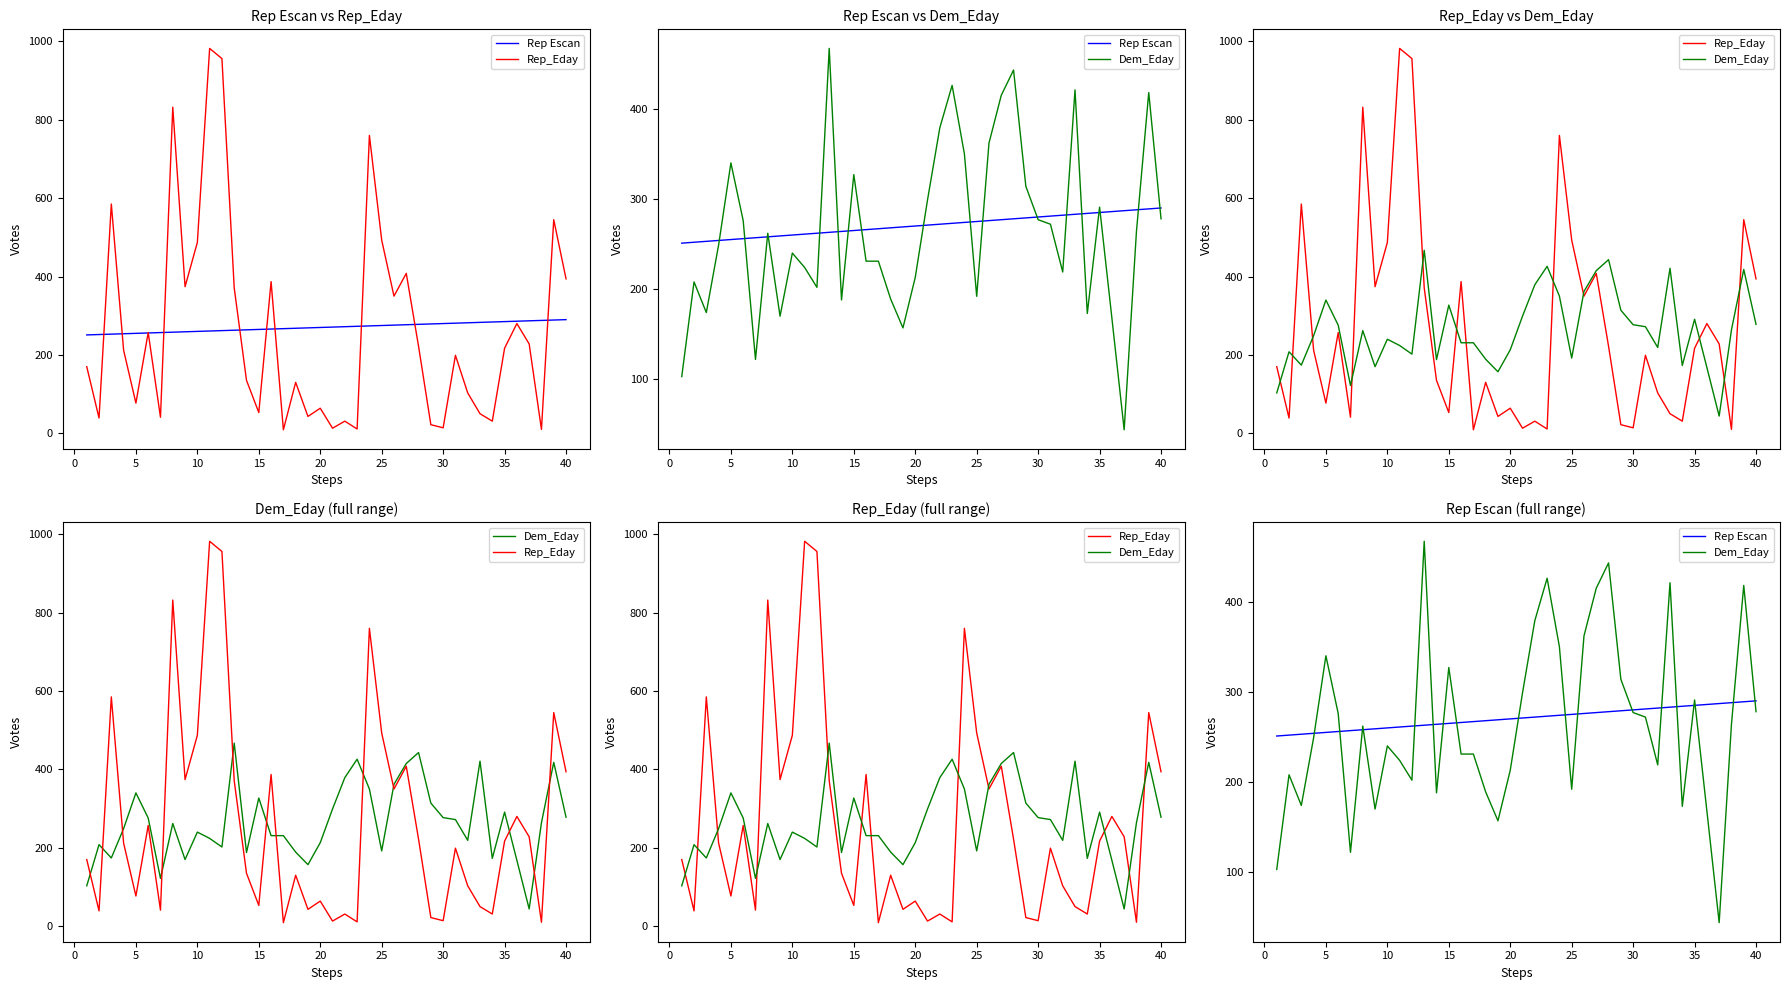

Does the chart have visible grid lines?

No